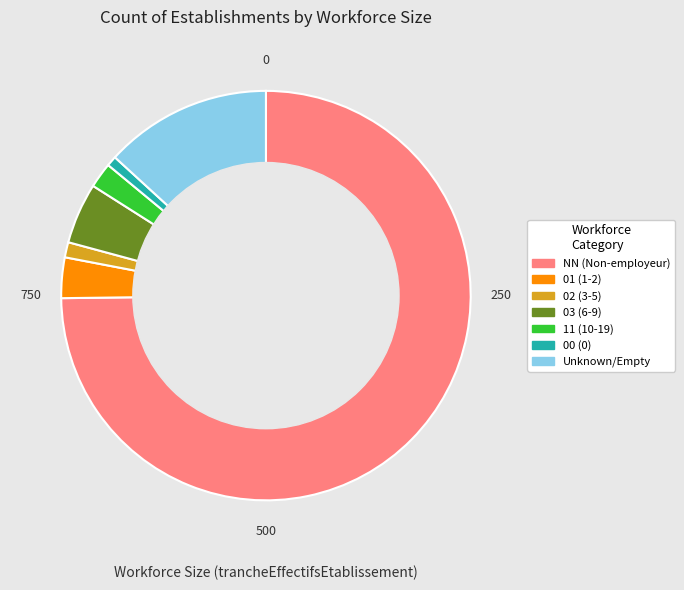

Count the number of slices in the pie.

7